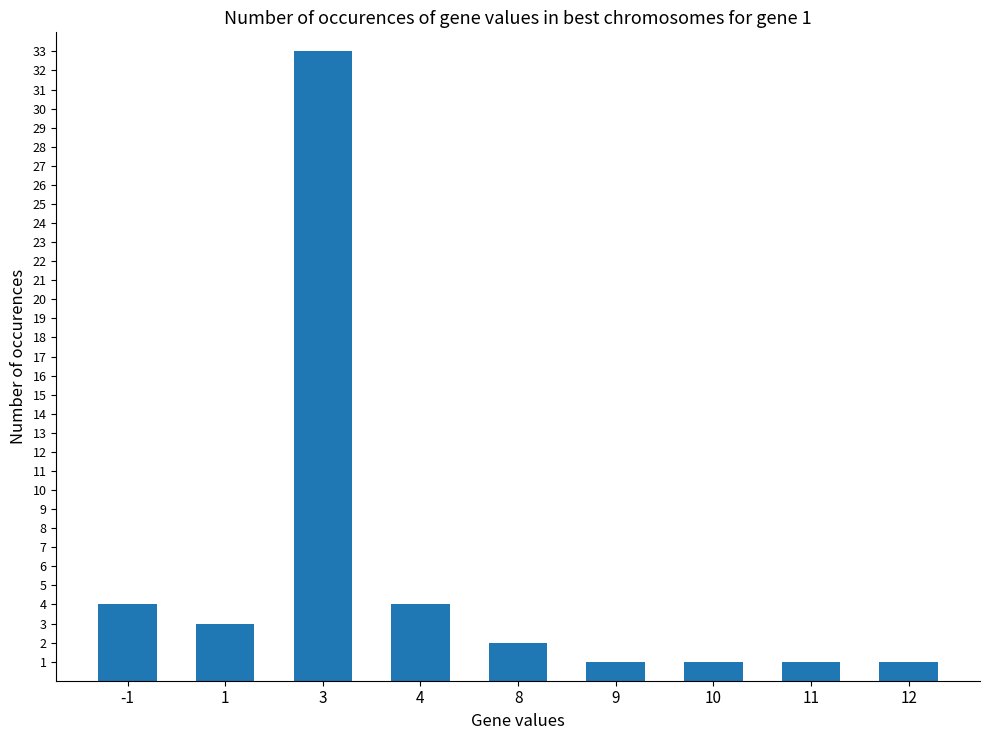

What is the difference between the second highest and minimum values?

3